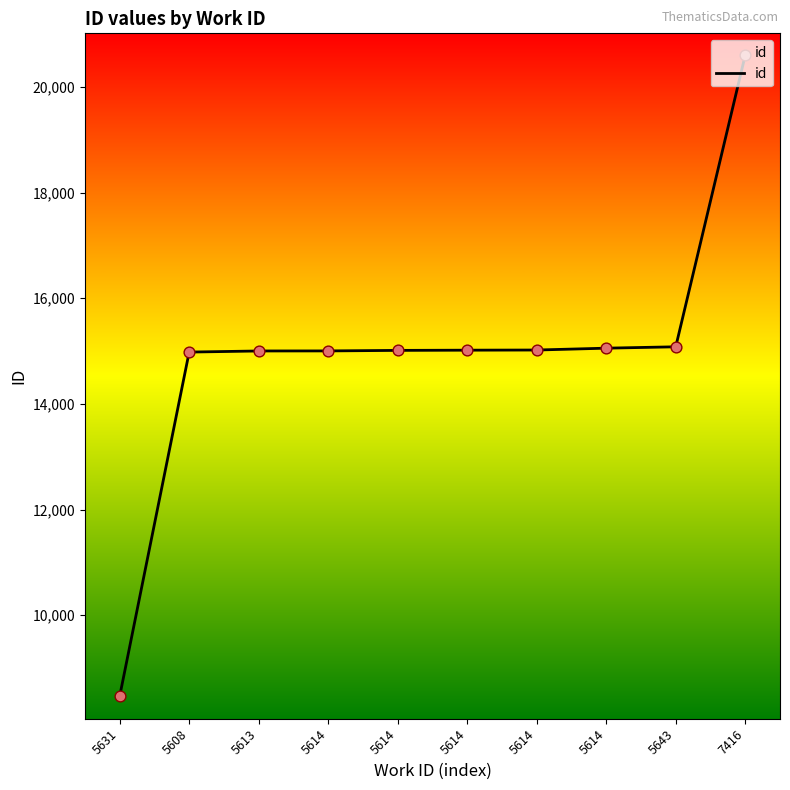

What is the change in value from 5608 to 5614?

+74